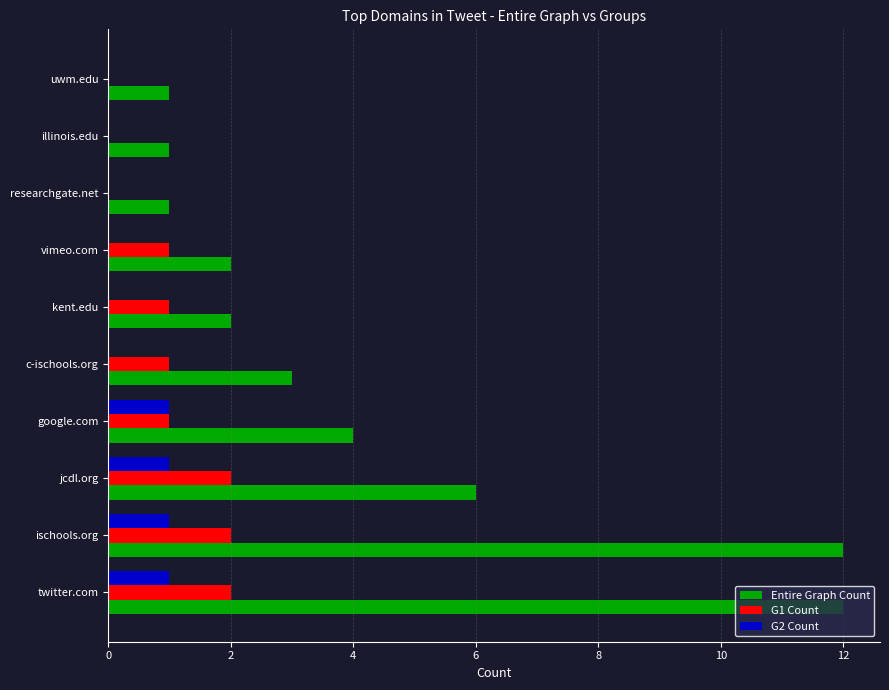

What are all the series names shown in the legend?

Entire Graph Count, G1 Count, G2 Count